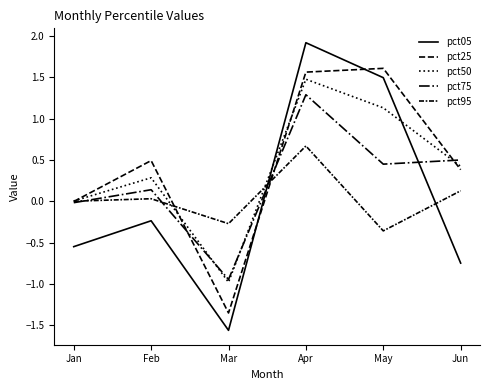

How many series are shown in this chart?

5